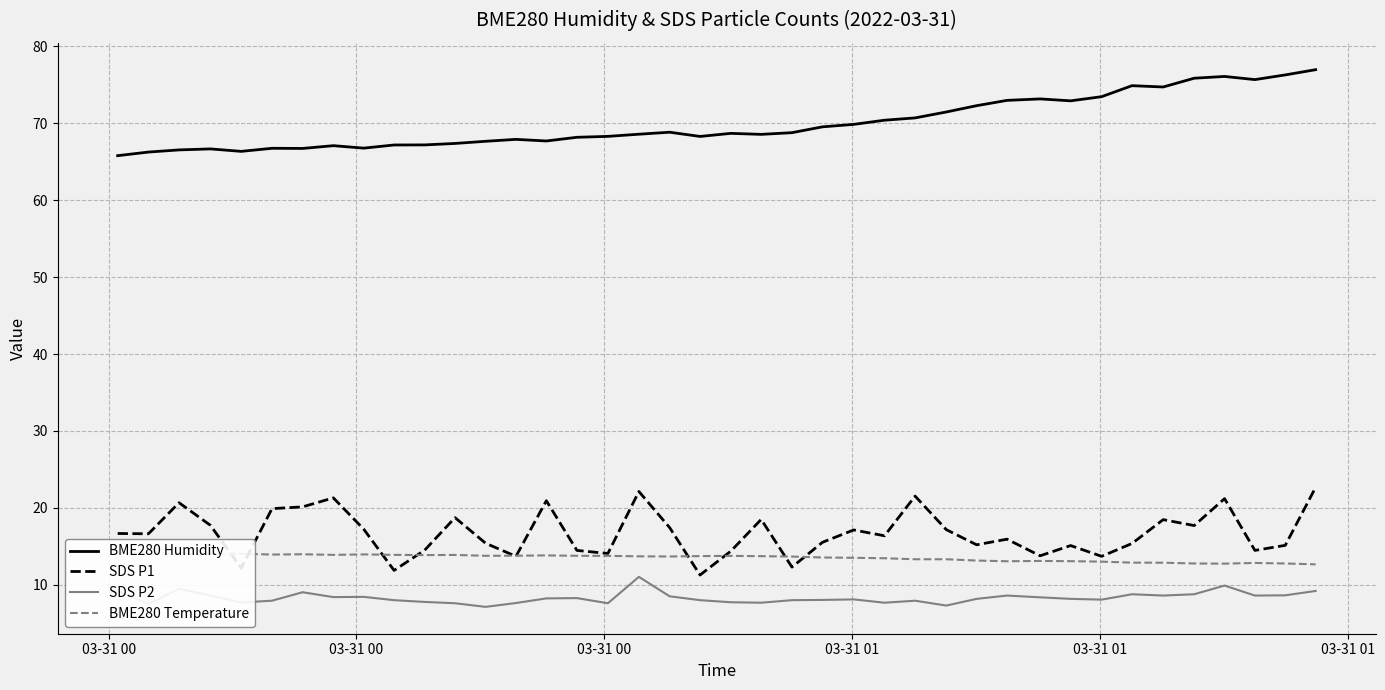

Reading left to right, transcribe all the data shown in this chart.

BME280 Humidity: 65.8	66.3	66.5	66.7	66.3	66.8	66.7	67.1	66.8	67.2	67.2	67.4	67.7	67.9	67.7	68.2	68.3	68.6	68.8	68.3	68.7	68.6	68.8	69.5	69.9	70.4	70.7	71.5	72.3	73.0	73.2	72.9	73.5	74.9	74.7	75.9	76.1	75.7	76.3	77.0
SDS P1: 16.7	16.6	20.7	17.7	12.2	19.9	20.1	21.3	17.2	11.9	14.5	18.7	15.4	13.7	20.9	14.5	14.1	22.1	17.4	11.3	14.4	18.5	12.3	15.5	17.1	16.4	21.5	17.2	15.2	15.9	13.8	15.1	13.7	15.4	18.5	17.7	21.2	14.5	15.1	22.7
SDS P2: 9.2	7.5	9.5	8.6	7.7	7.9	9.0	8.4	8.4	8.0	7.8	7.6	7.1	7.6	8.2	8.3	7.6	11.0	8.5	8.0	7.7	7.7	8.0	8.0	8.1	7.7	7.9	7.3	8.2	8.6	8.4	8.2	8.1	8.8	8.6	8.8	9.9	8.6	8.6	9.2
BME280 Temperature: 14.1	14.1	14.0	14.0	14.0	13.9	14.0	13.9	13.9	13.9	13.9	13.9	13.8	13.8	13.8	13.8	13.8	13.7	13.7	13.7	13.8	13.7	13.7	13.6	13.5	13.4	13.3	13.3	13.2	13.1	13.1	13.1	13.0	12.9	12.9	12.8	12.8	12.8	12.8	12.7